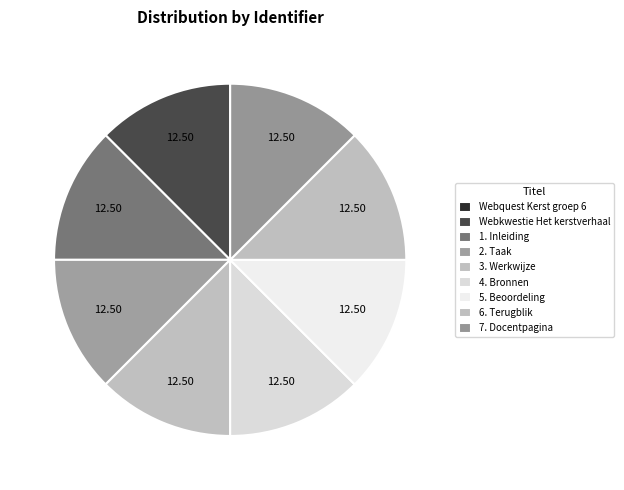

Which has a higher value, 5. Beoordeling or Webquest Kerst groep 6?

5. Beoordeling